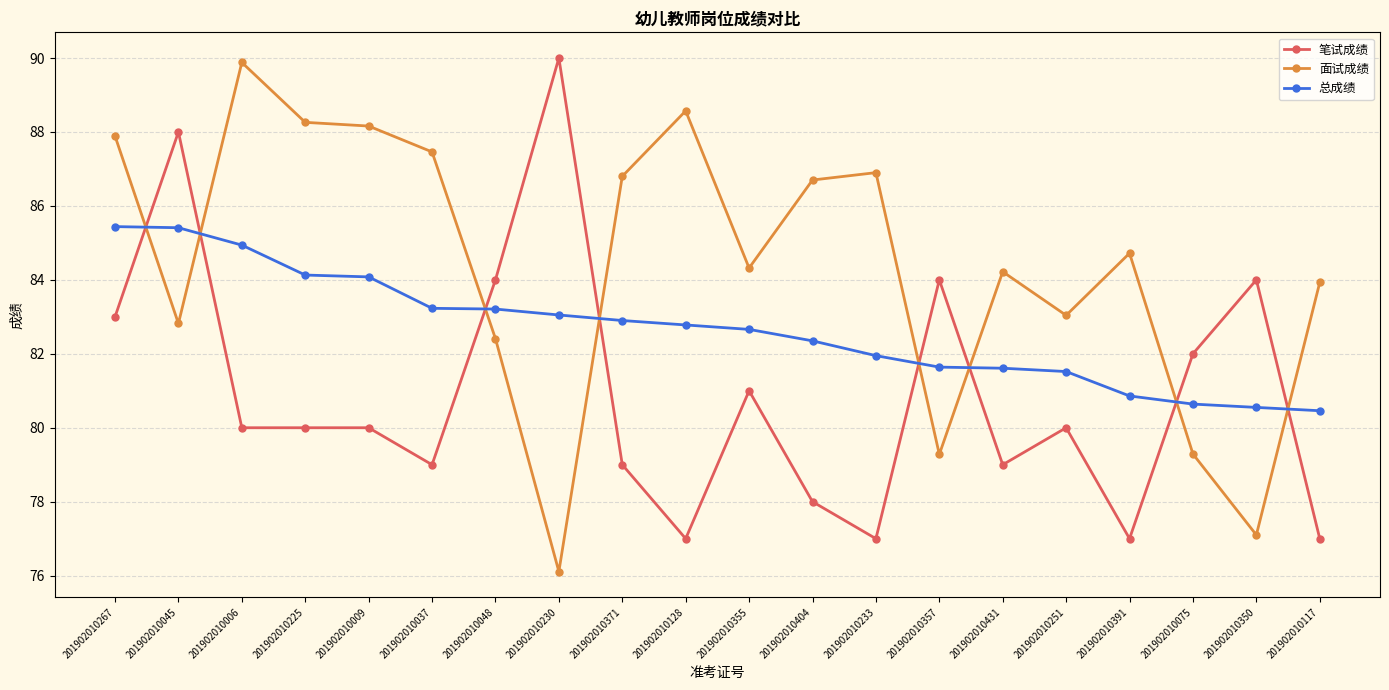

What is the spread (max minus min) of values at 201902010431?

5.2